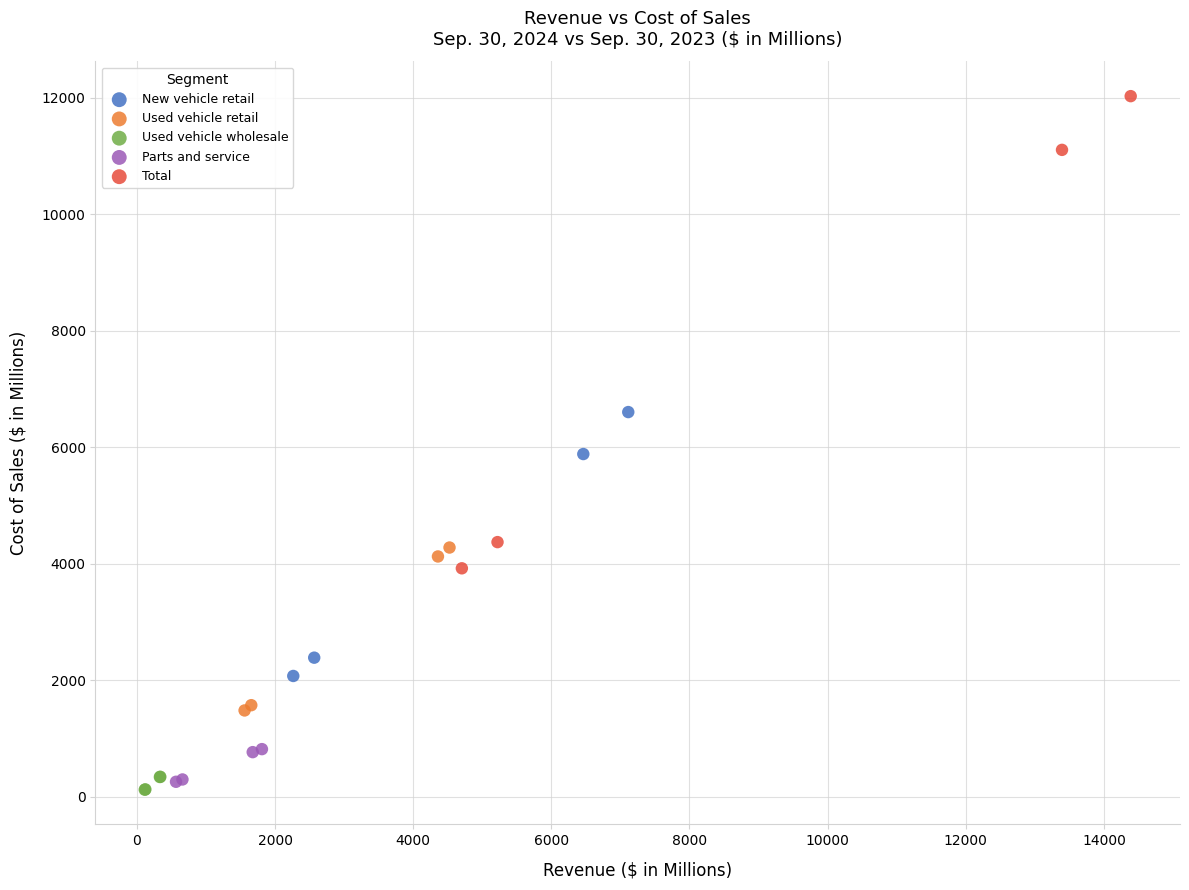

Which series has the widest spread of Y values?

Total